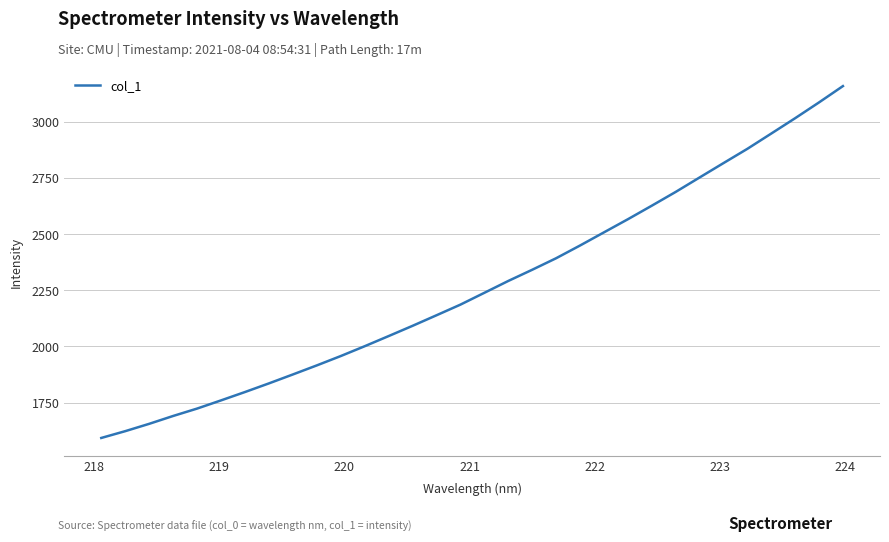

What is the smallest value displayed?

1593.0